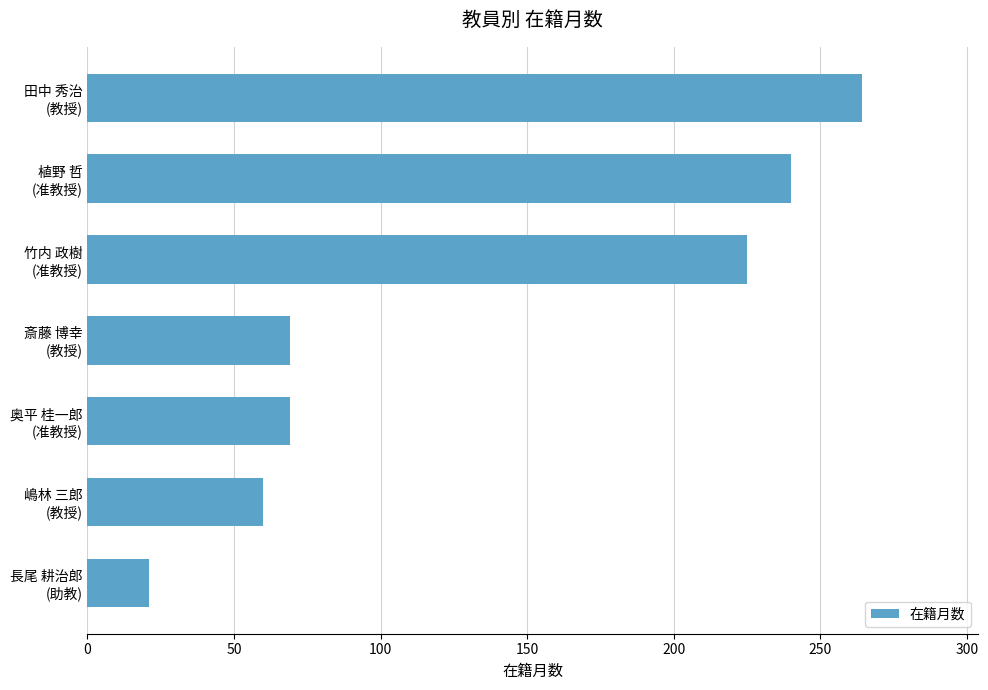

What is the minimum value shown in the chart?

21